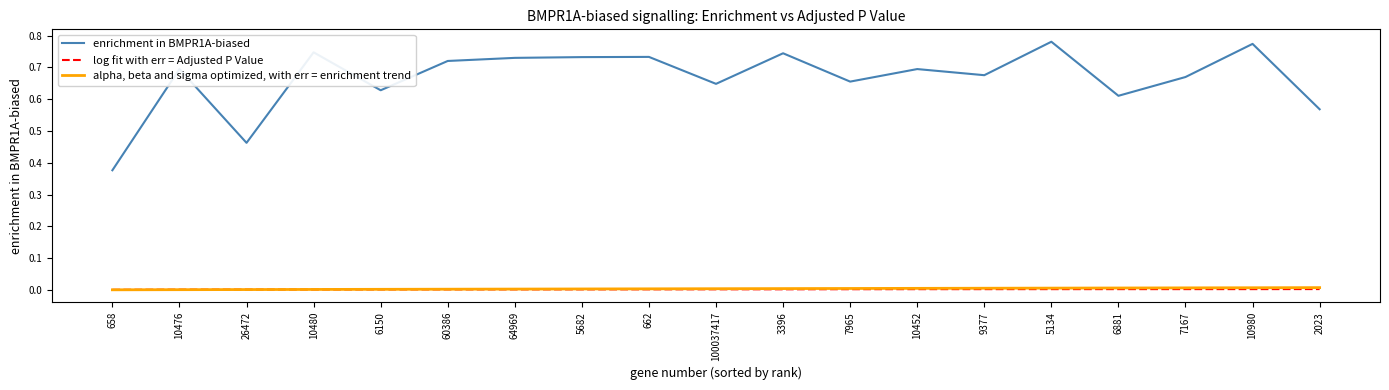

Which series has the largest total across all categories?

enrichment in BMPR1A-biased